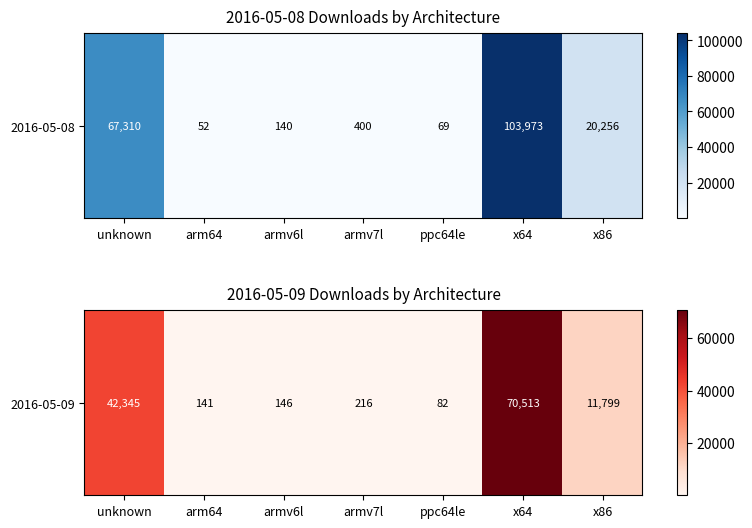

What is the smallest value displayed?

82